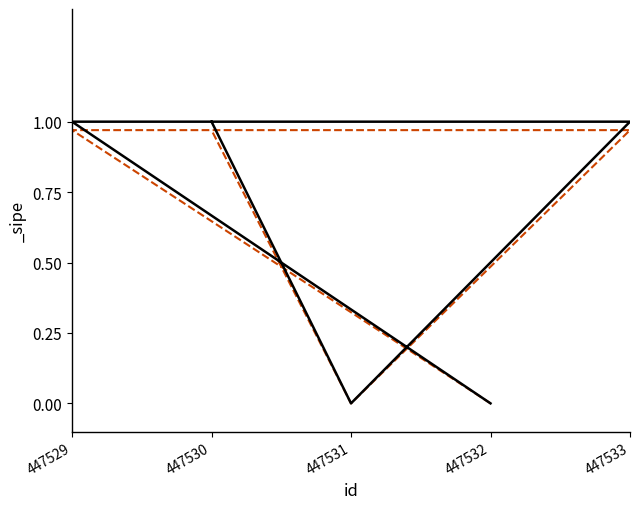

How many distinct data groups are displayed?

1